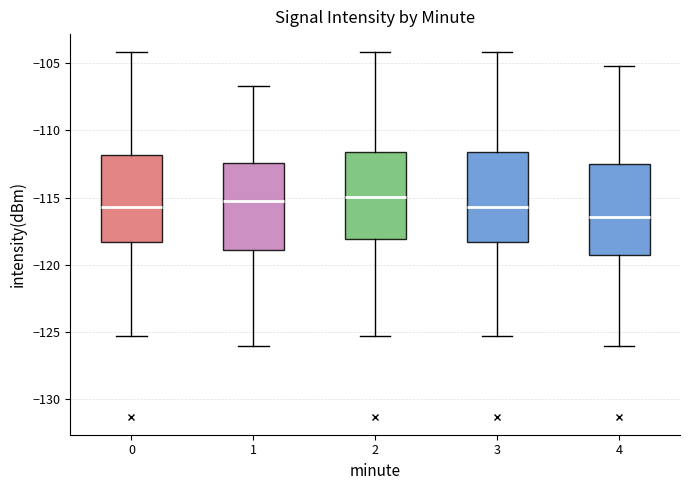

Where does the upper whisker of the box at x = 2 end on the y-axis? The values are not printed on the chart, so give them approximately, as read against the axis.

-104.0